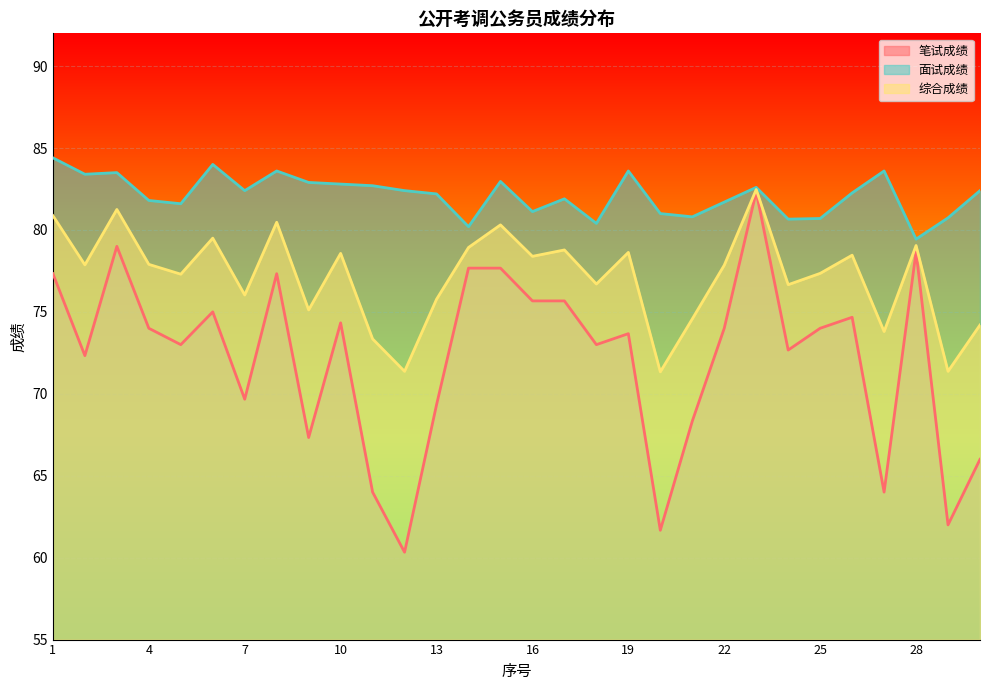

How many data points in 笔试成绩 are above 74?

12